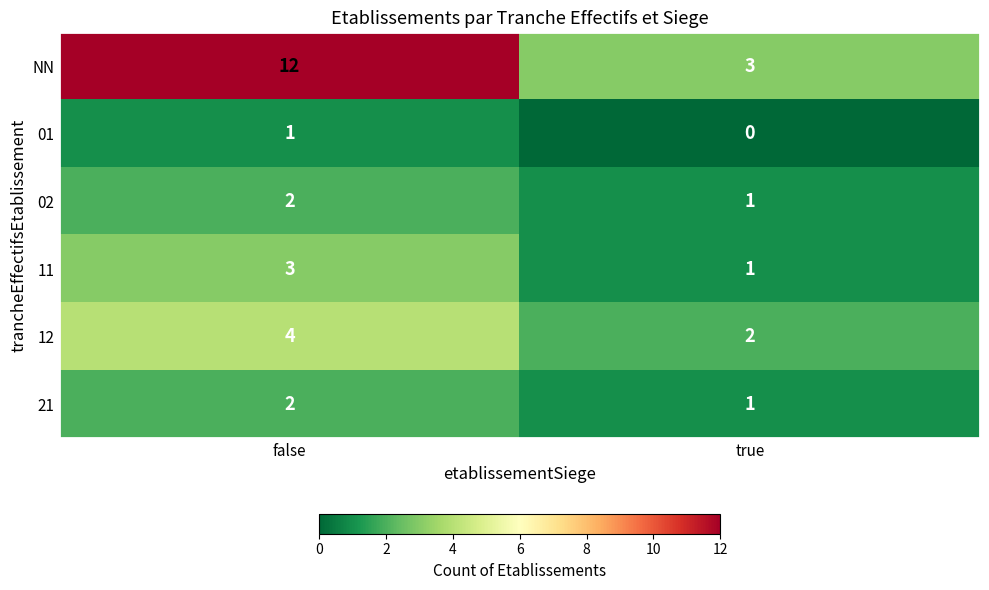

Reading left to right, what are all the values shown in this chart?

NN: false=12	true=3
01: false=1	true=0
02: false=2	true=1
11: false=3	true=1
12: false=4	true=2
21: false=2	true=1